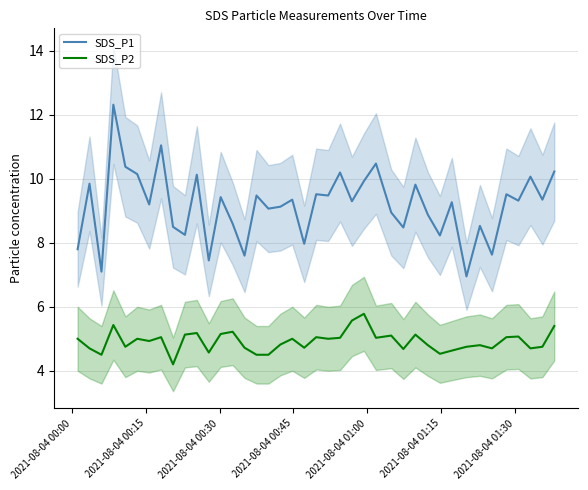

True or false: SDS_P2 and SDS_P1 intersect in this chart.

False